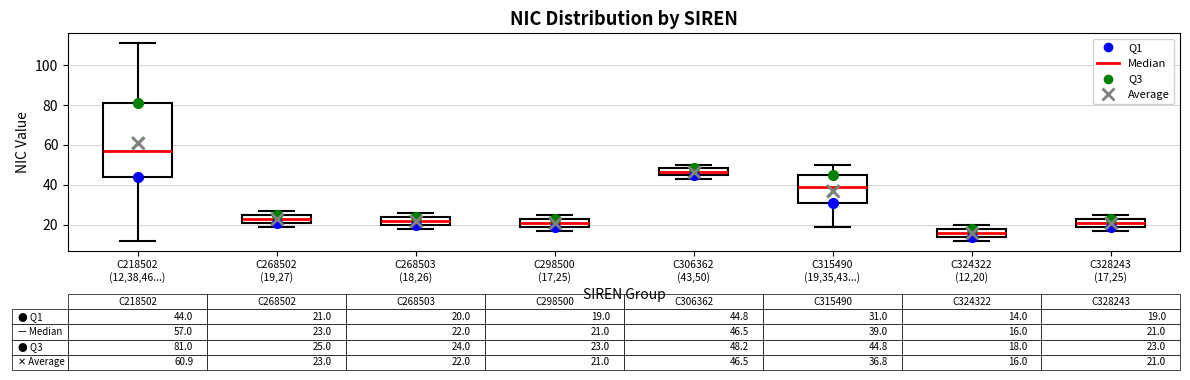

Which box's median line is the lowest?

C324322 (12,20)